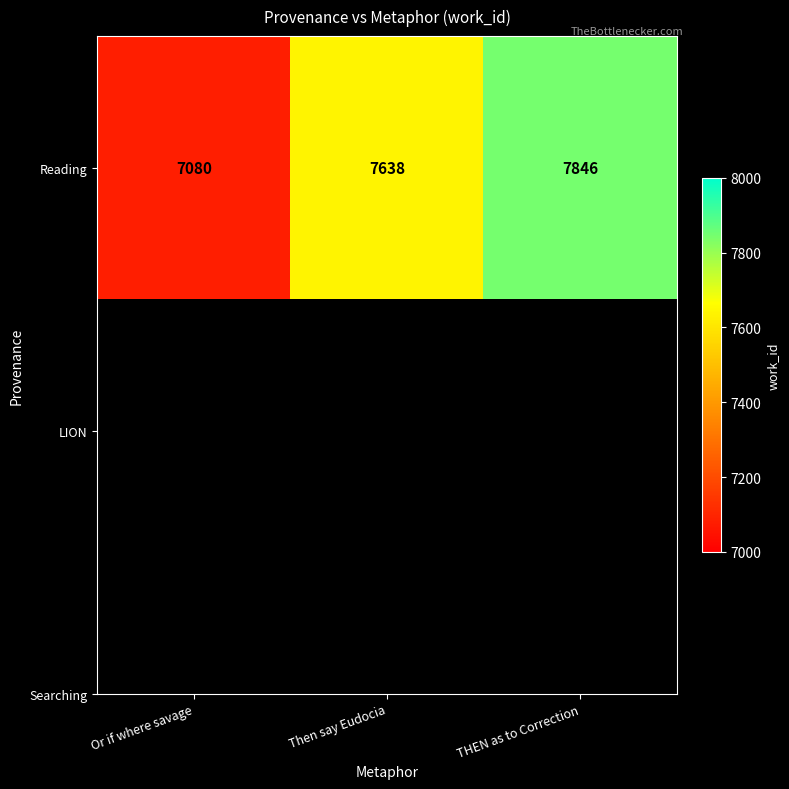

Read the value at THEN as to Correction.

7846